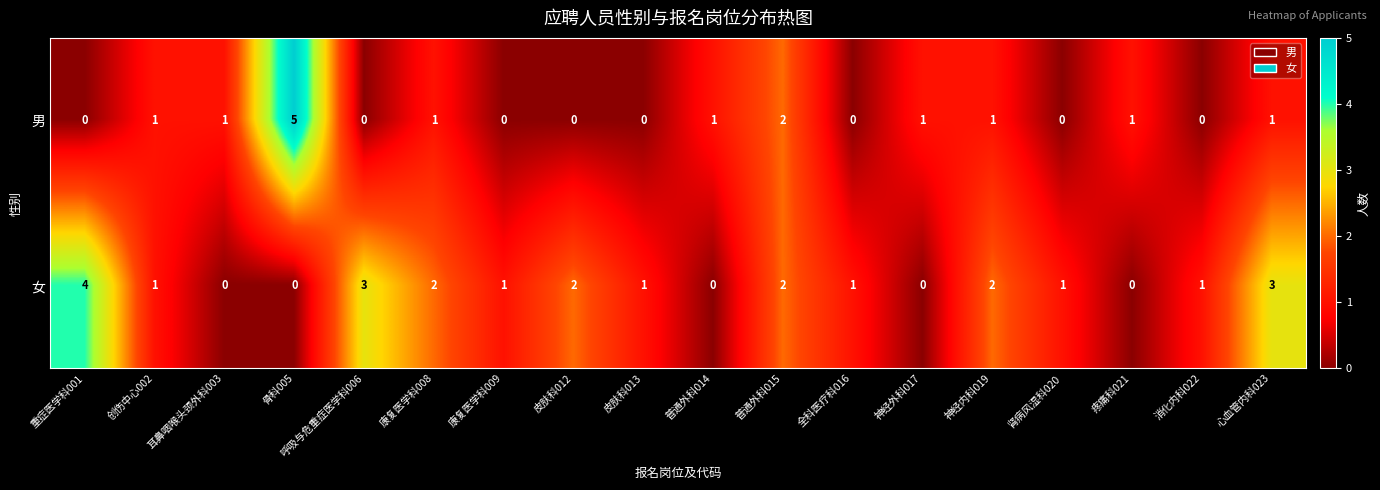

What is the sum of the 女 values at 重症医学科001 and 呼吸与危重症医学科006?

7